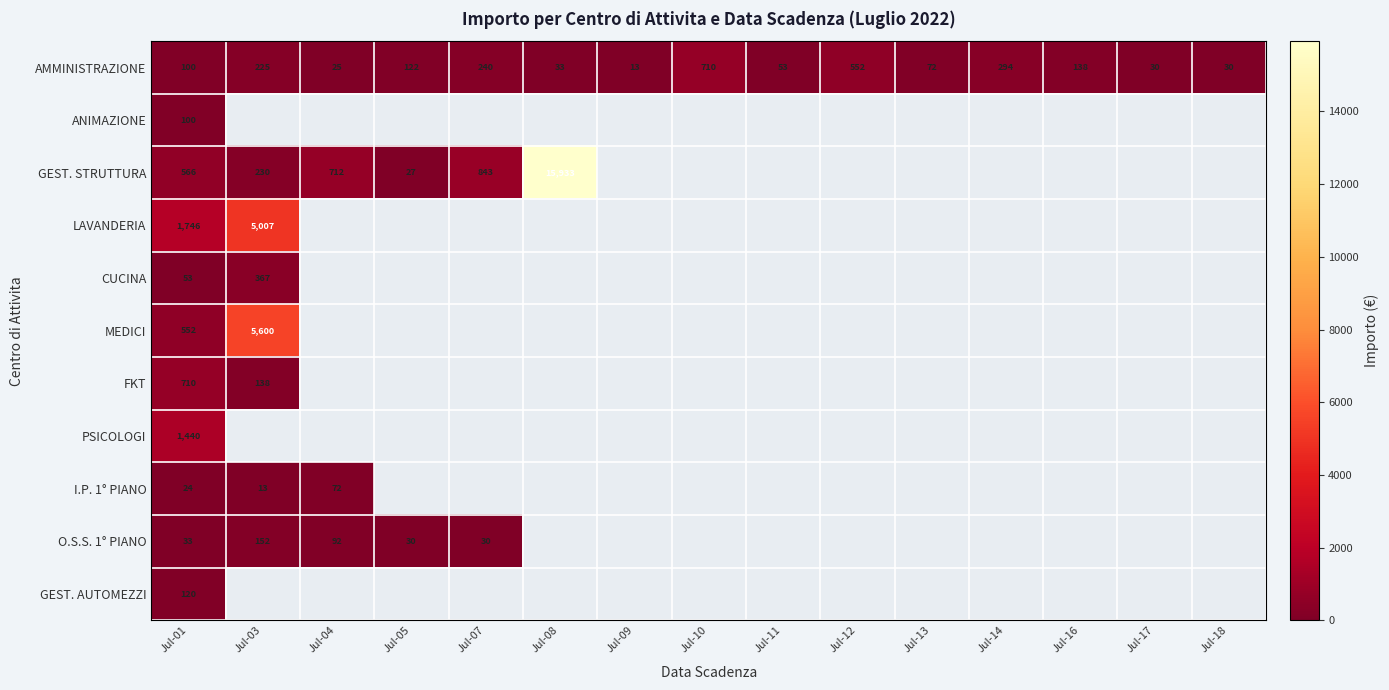

Is the value of FKT at Jul-03 greater than the value of LAVANDERIA at Jul-03?

No